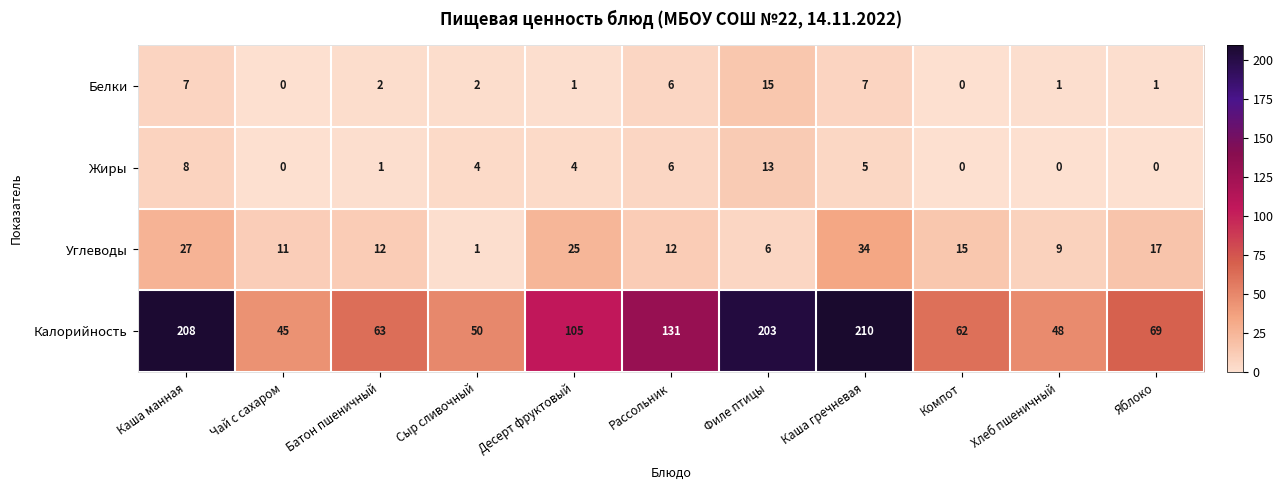

Which series has the largest range (max minus min)?

Калорийность